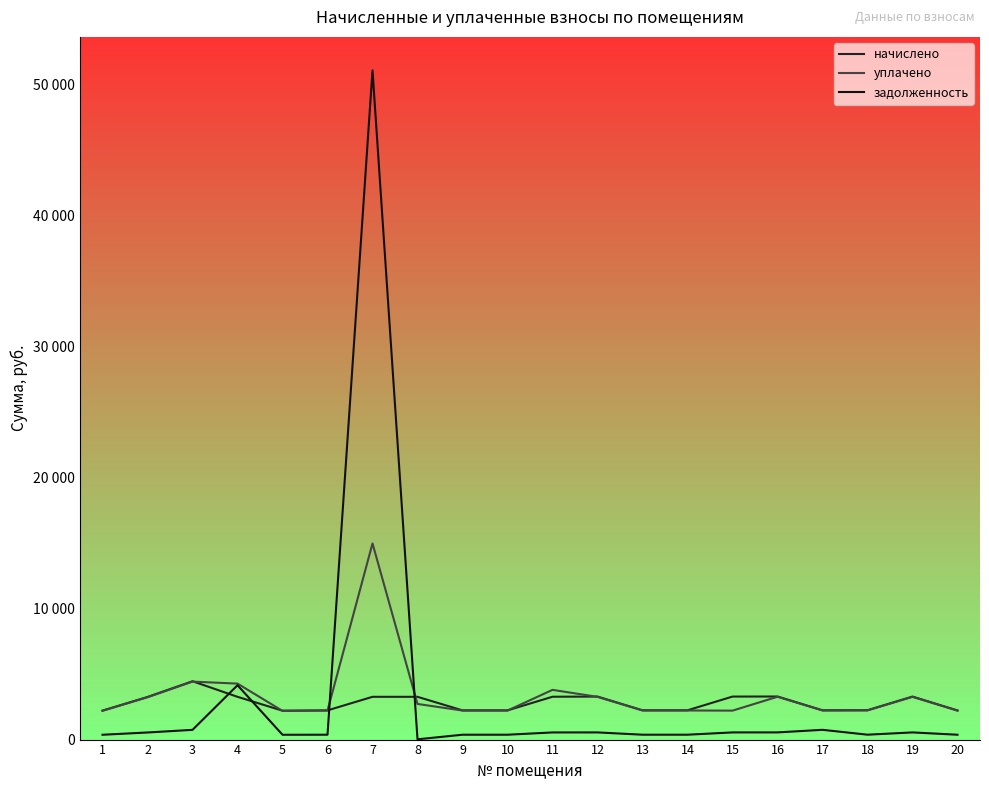

Rank the categories by уплачено value from lowest to highest.

5, 1, 15, 20, 6, 9, 10, 13, 14, 17, 18, 8, 2, 12, 19, 16, 11, 4, 3, 7